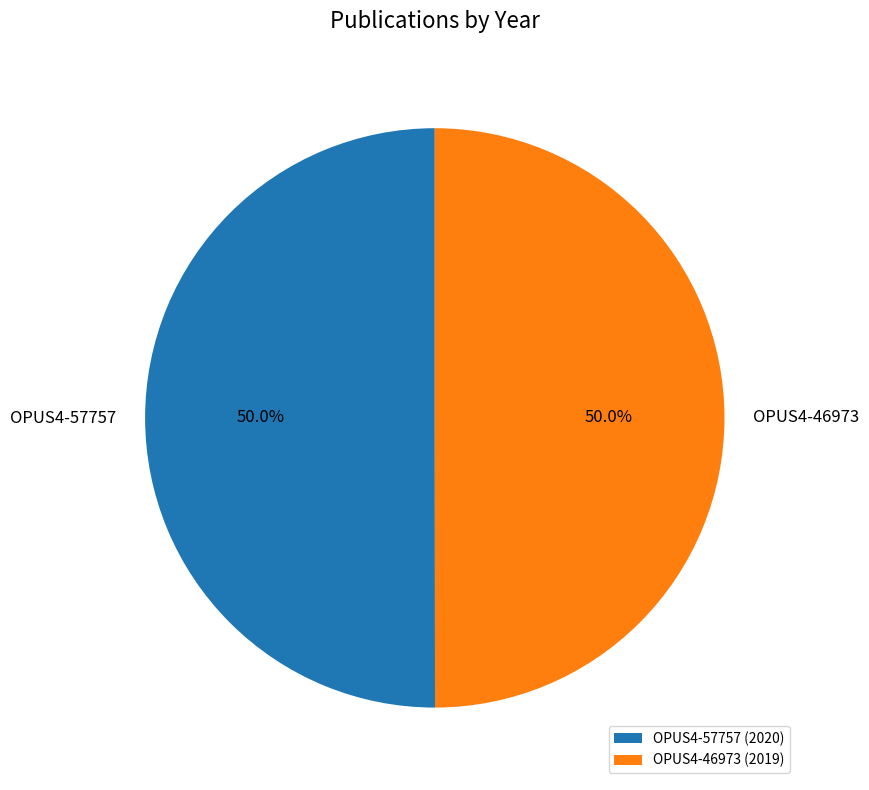

True or false: OPUS4-57757 accounts for 50% of the total.

True